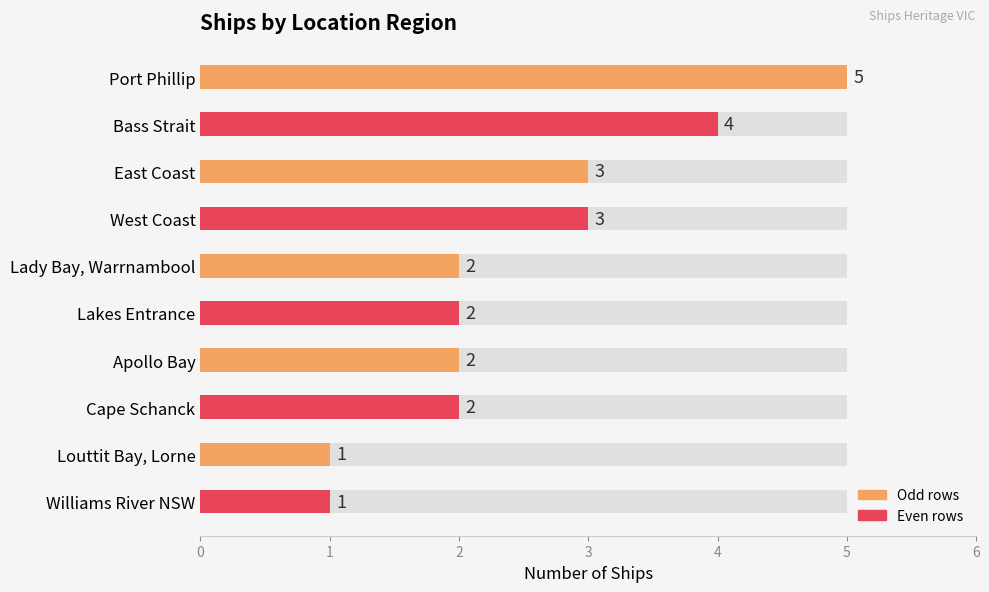

What is the sum of the values at Apollo Bay and East Coast?

5